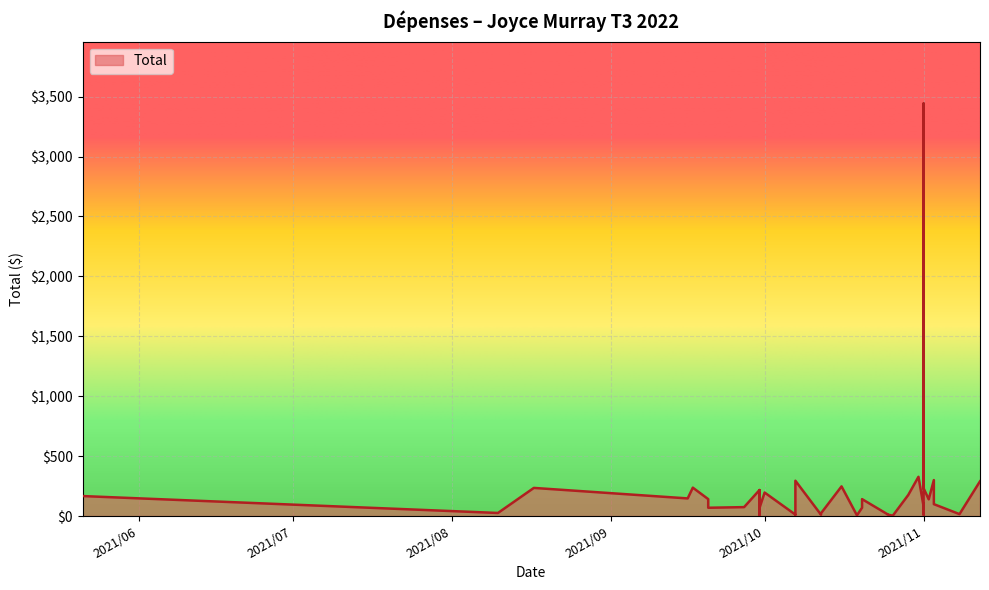

How many series are shown in this chart?

1